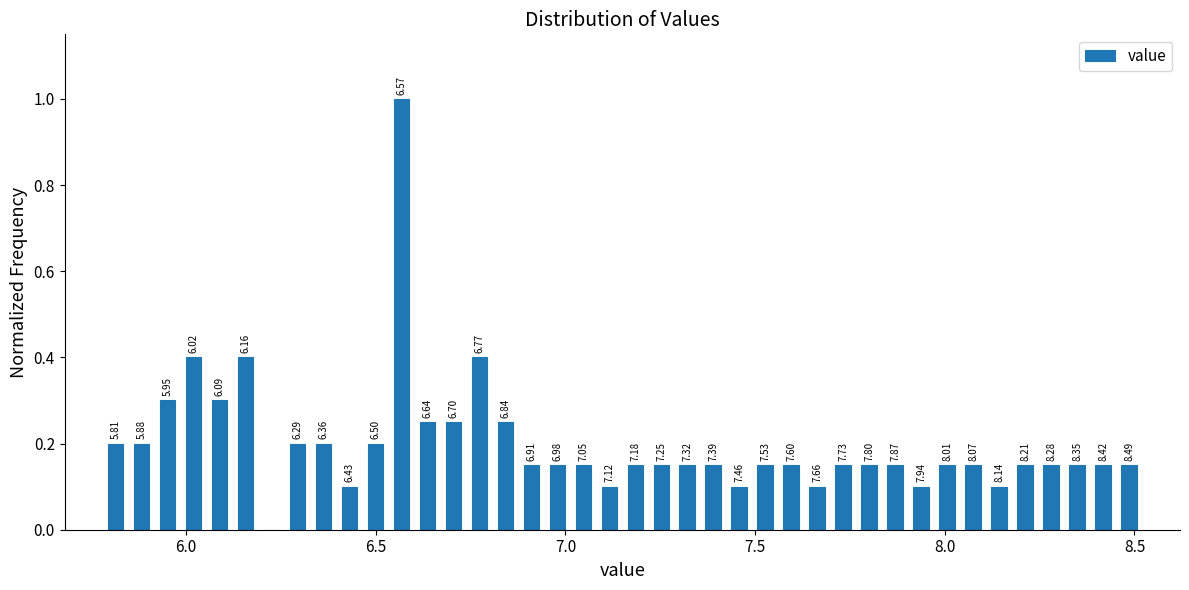

Read against the x-axis, roughly where is the centre of the tallest bar?

6.55